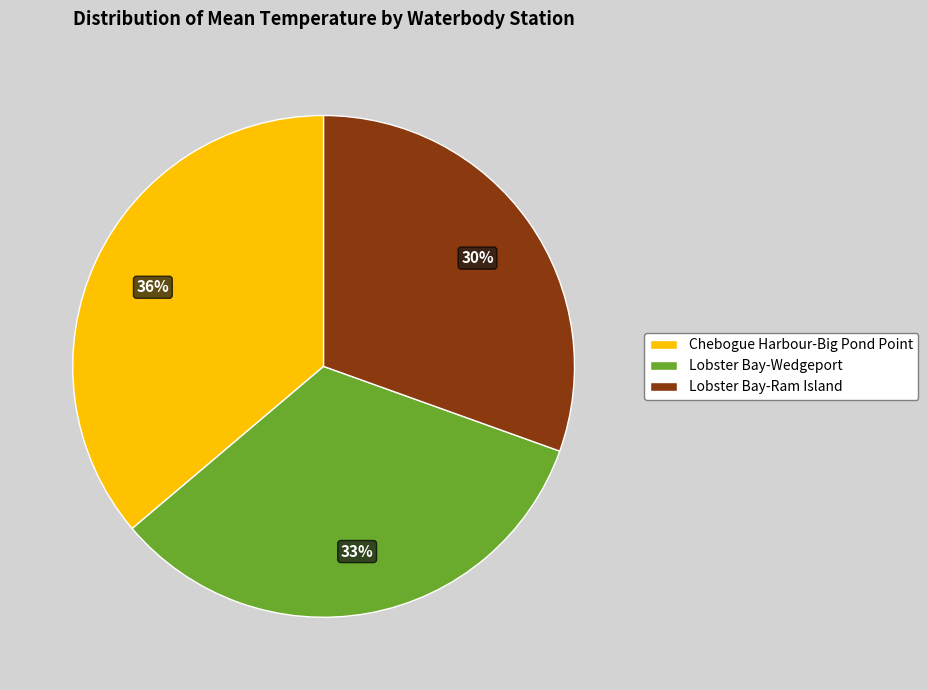

Approximately how many times larger is the value at Chebogue Harbour-Big Pond Point compared to Lobster Bay-Wedgeport?

1.1